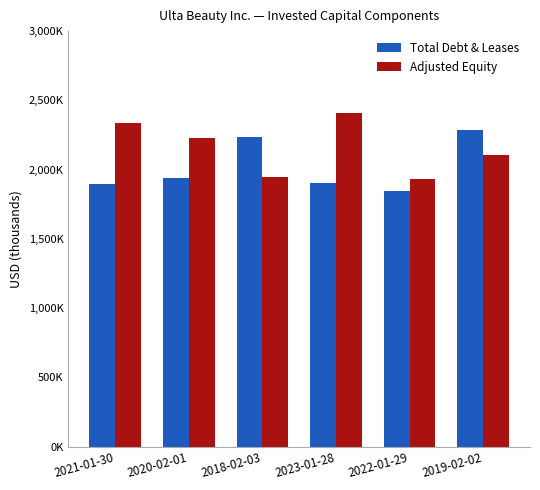

Does the chart contain any negative values?

No